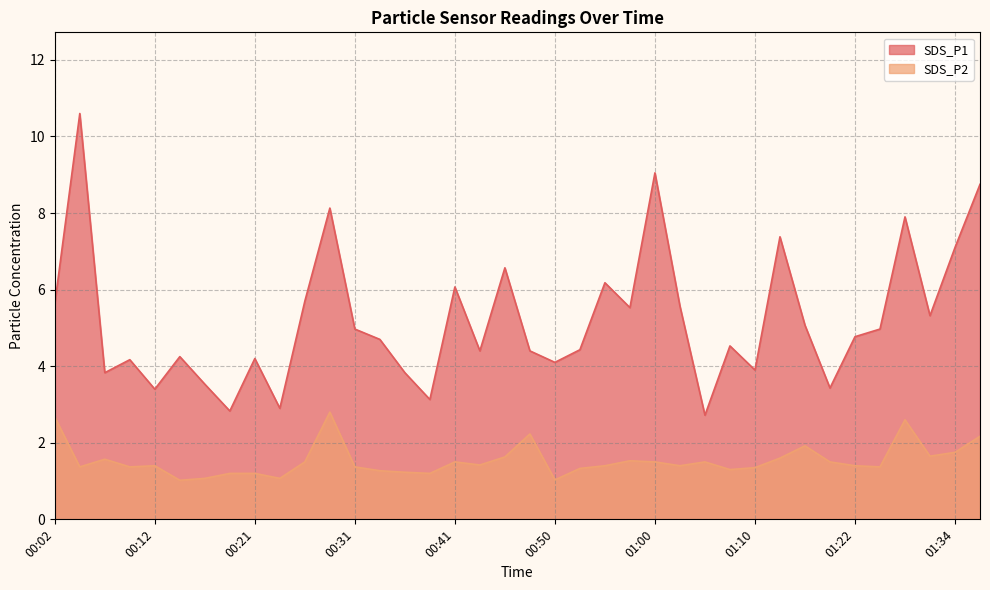

Where is SDS_P2 nearest to the value 1?

00:14